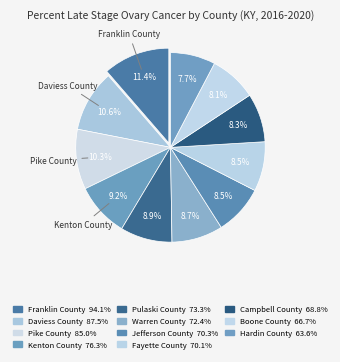

How many slices are in this pie chart?

11